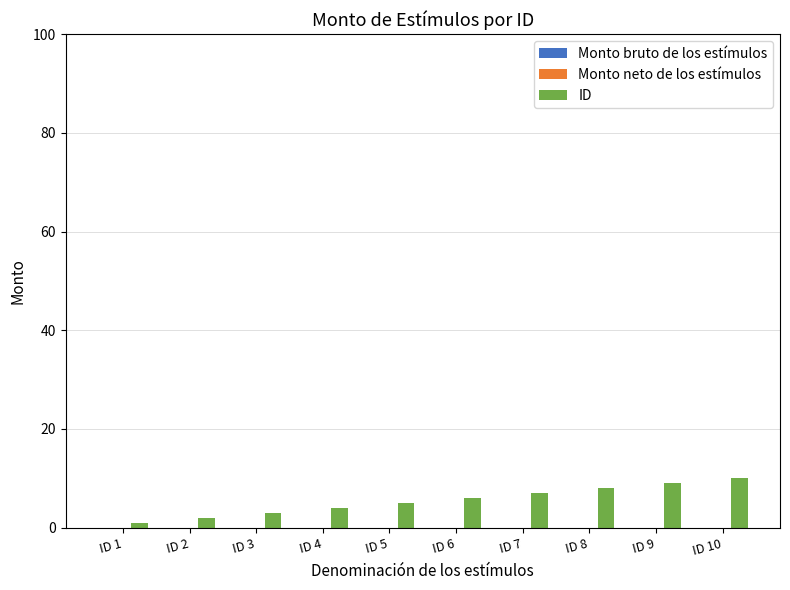

What is the average value?

6